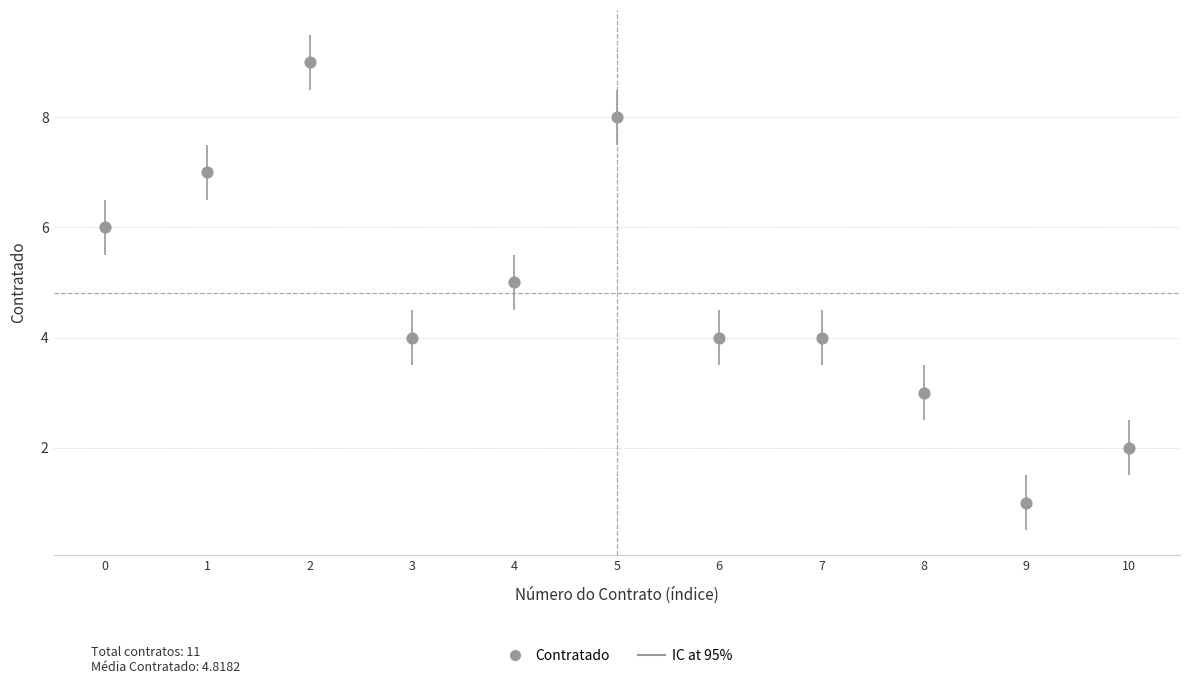

What is the range of Y values (max minus min)?

8